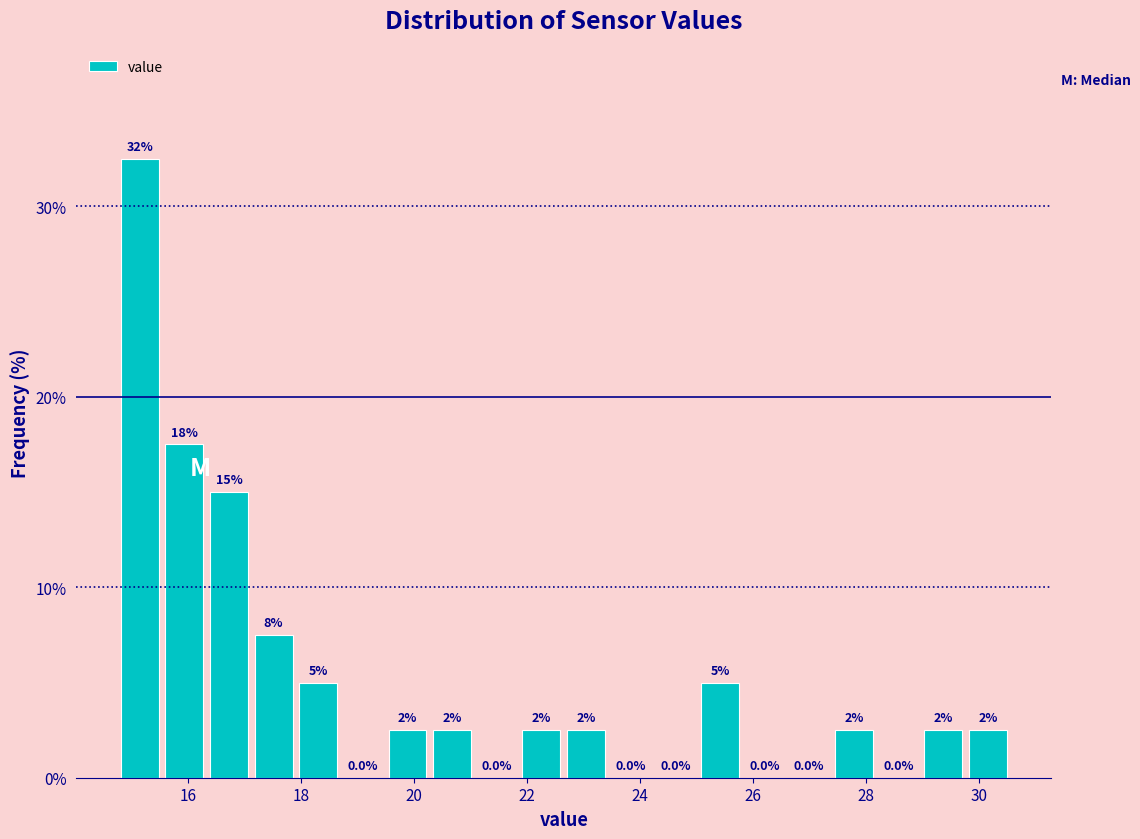

Around what value on the x-axis is the tallest bar? Give the approximate position of its centre, as read against the axis.

15.2